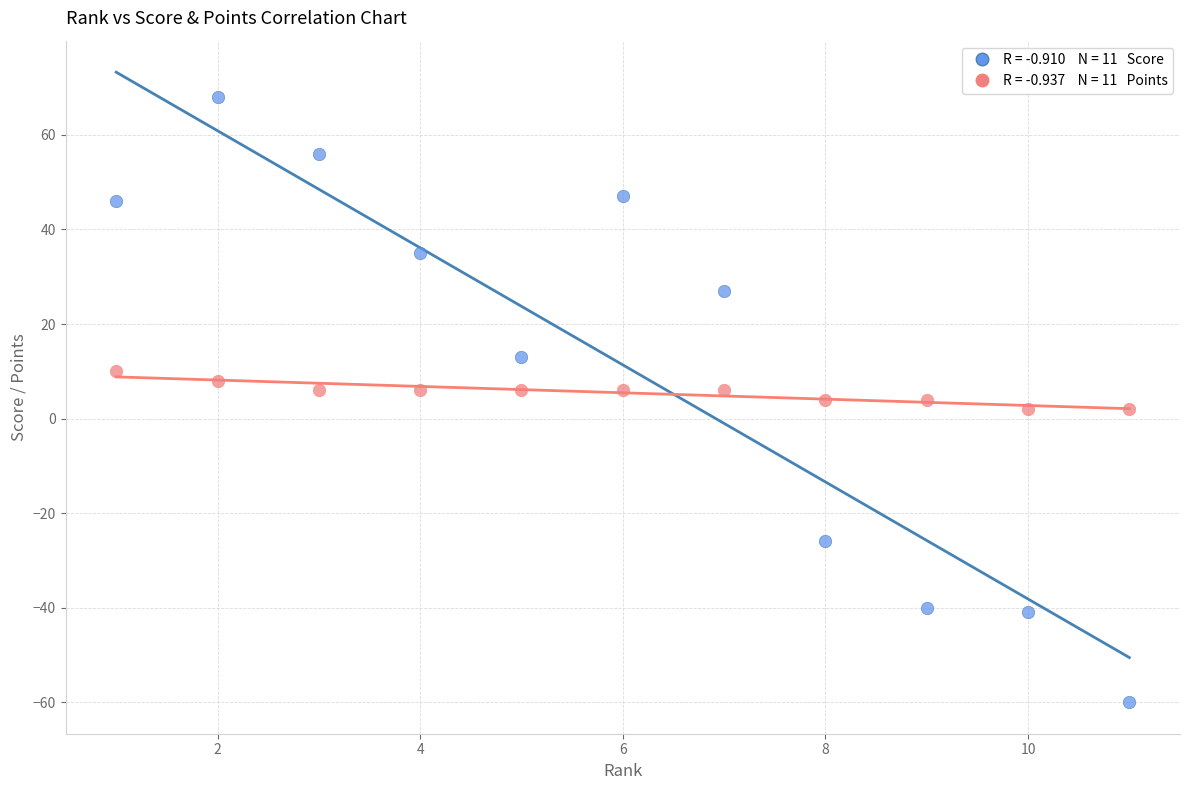

Across all data points, what is the range of X values (max minus min)?

10